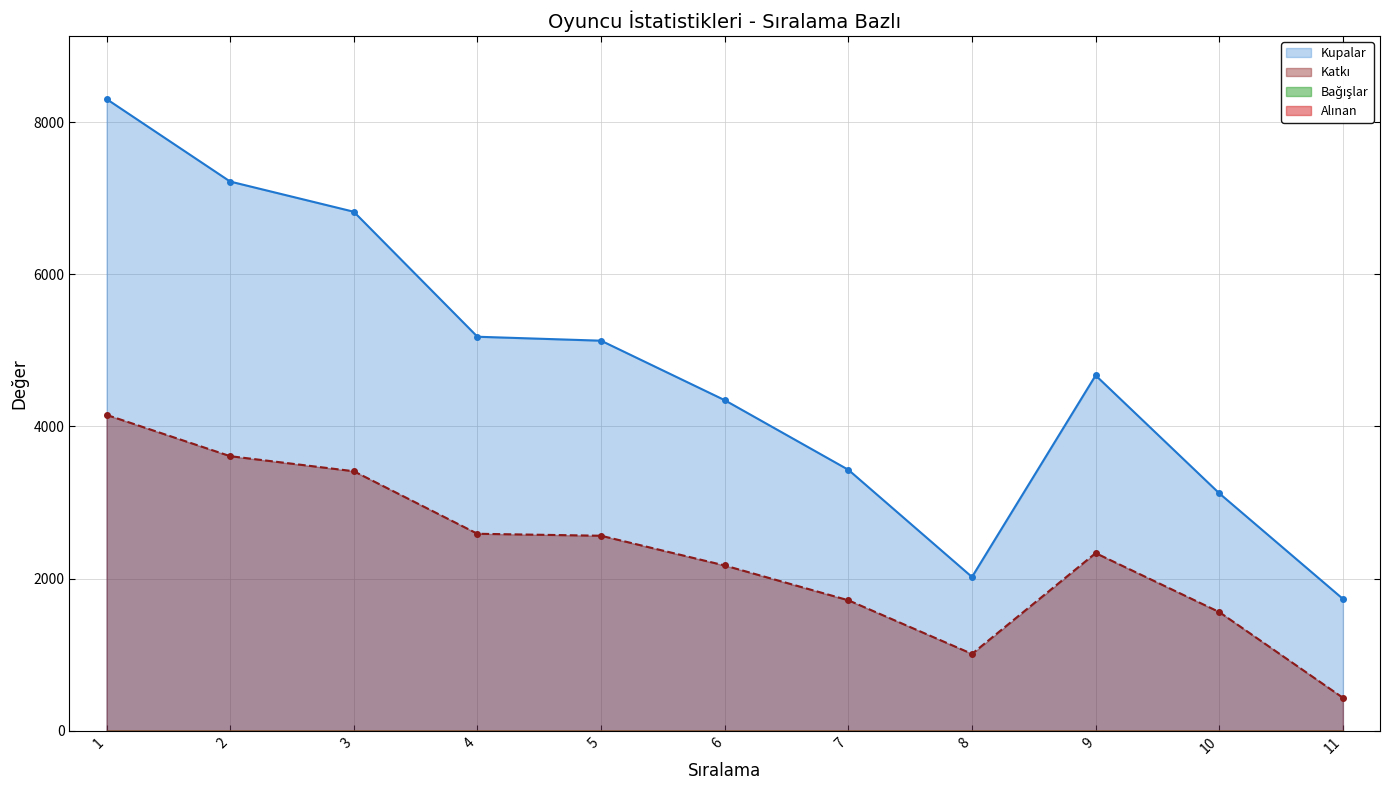

What is the total value across all series at 10?

4681